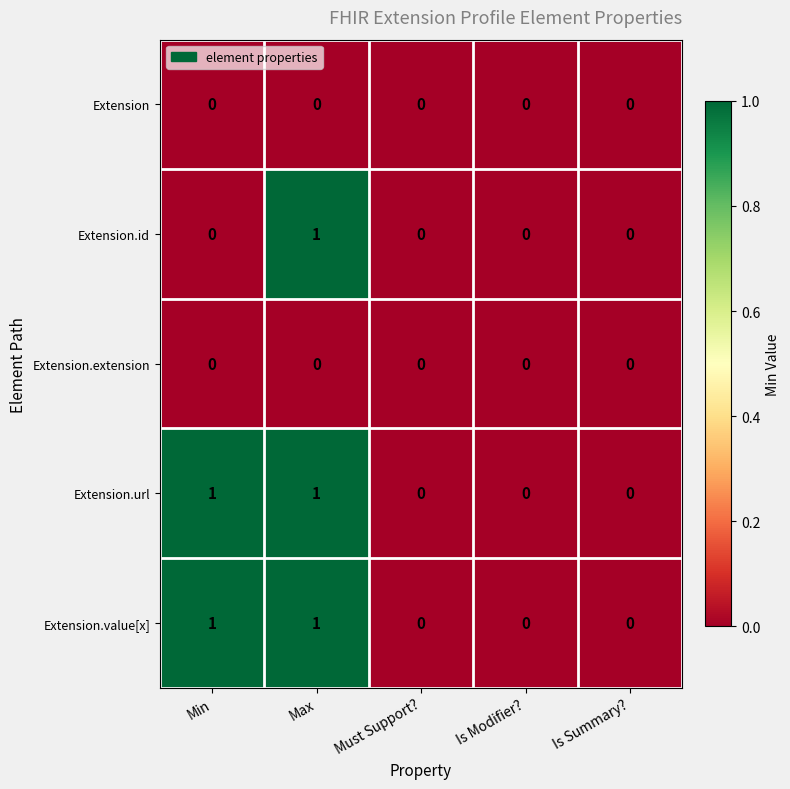

Is the value of Extension.url at Max greater than the value of Extension.value[x] at Is Modifier??

Yes